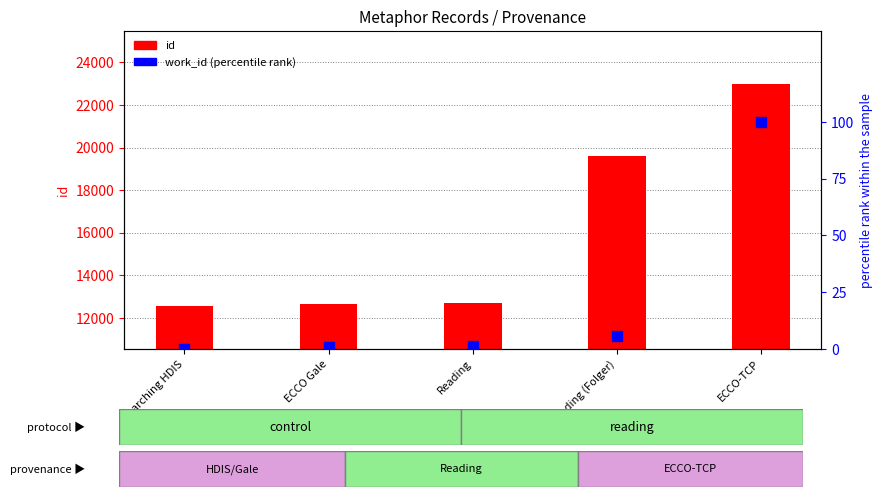

Is the value of id at ECCO-TCP greater than the value of work_id (percentile rank) at Searching HDIS?

Yes